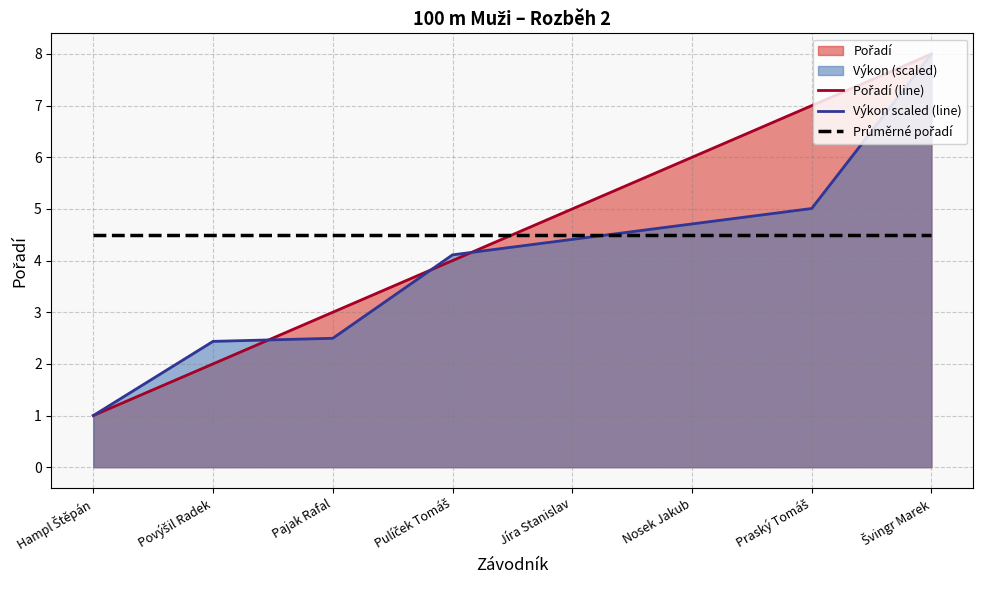

Where does the Výkon scaled (line) series first go above 4?

Pulíček Tomáš